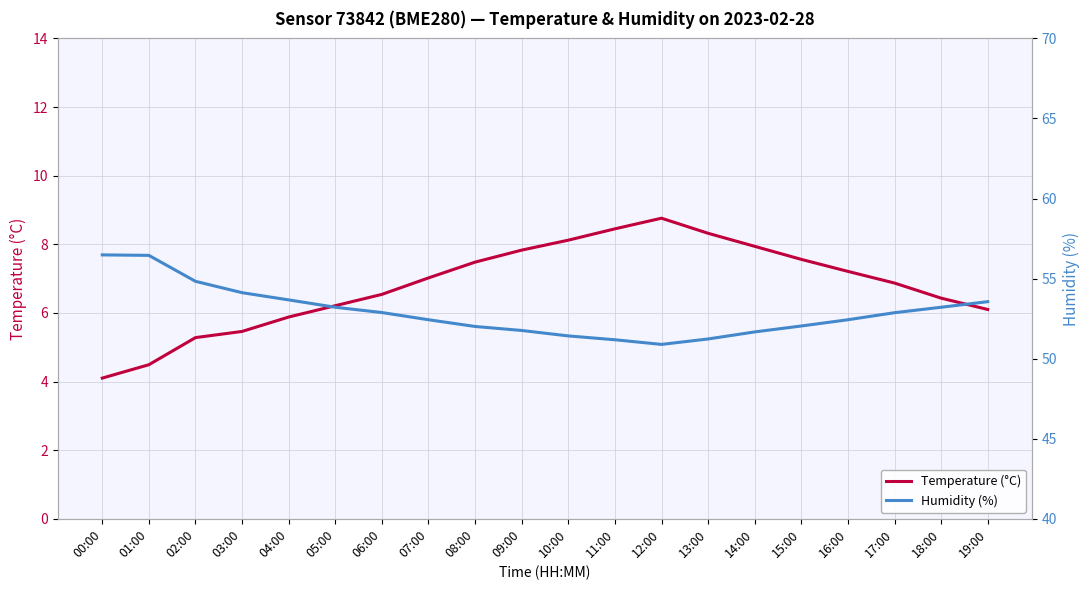

At which label is Temperature (°C) closest to 6?

19:00